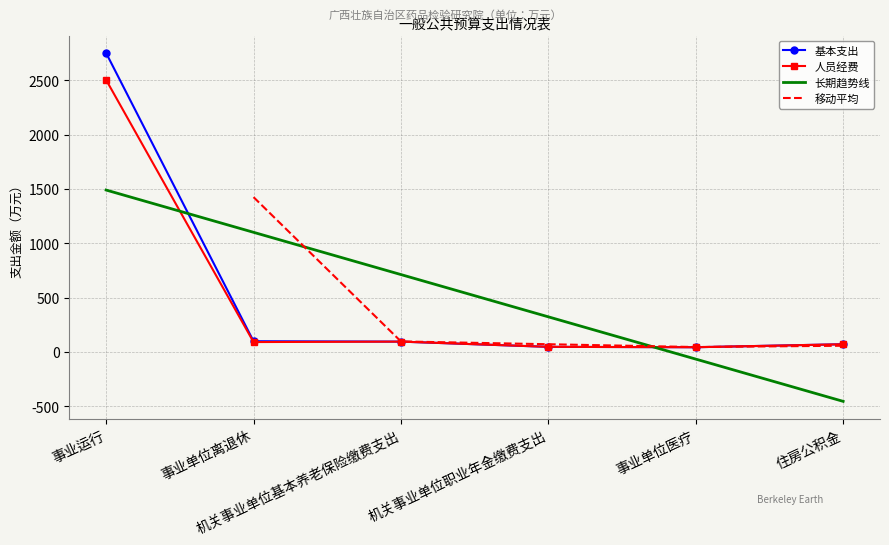

At which label does 基本支出 first exceed 96?

事业运行